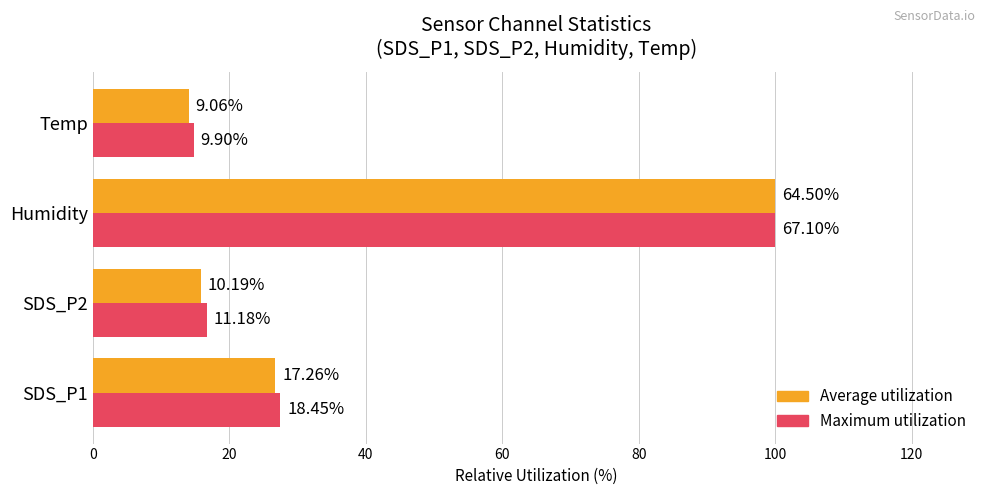

What are all the series names shown in the legend?

Average utilization, Maximum utilization